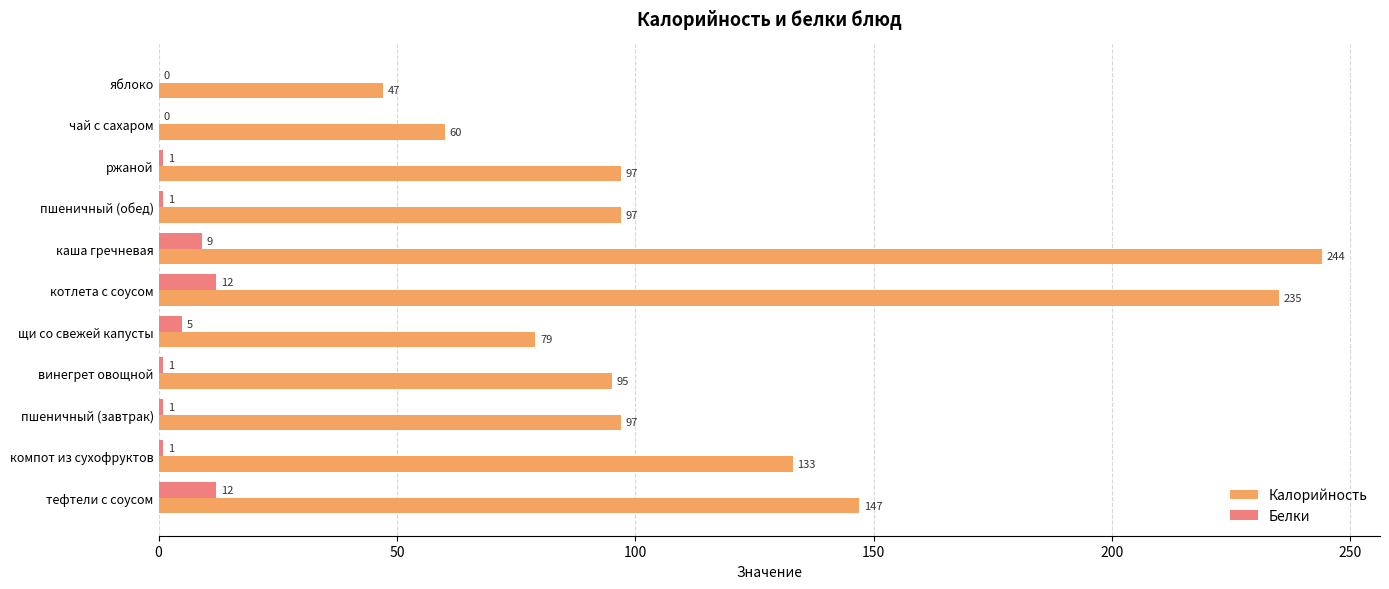

Which series has the largest total across all categories?

Калорийность